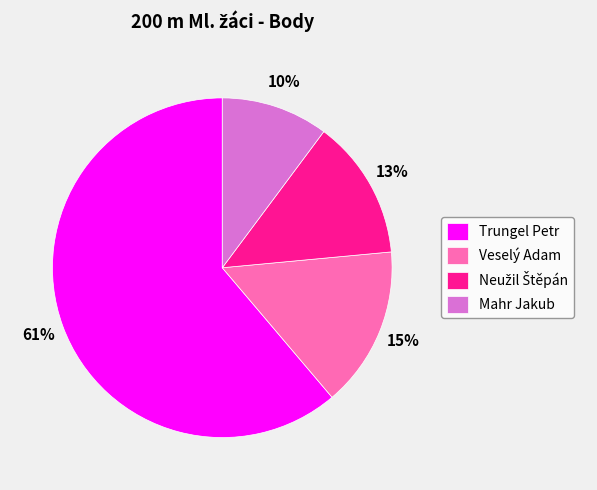

Is it true that Veselý Adam is 3% of the pie?

False